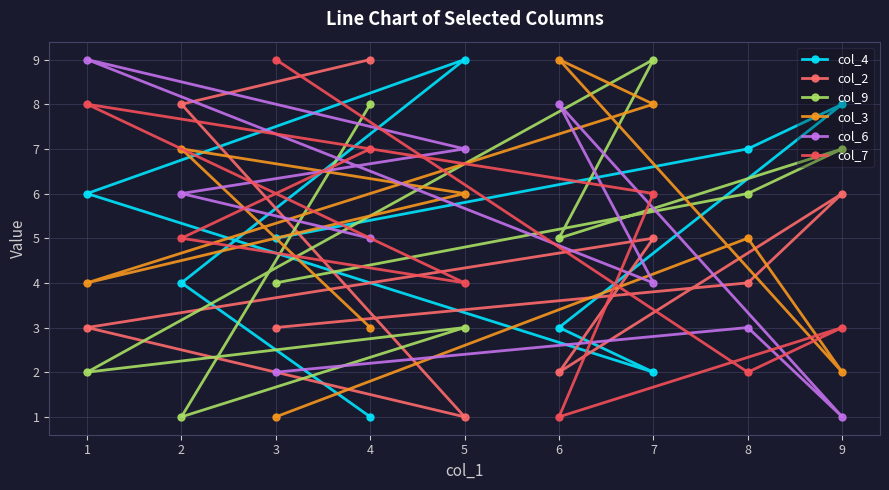

At which category is the sum across all series the highest?

7